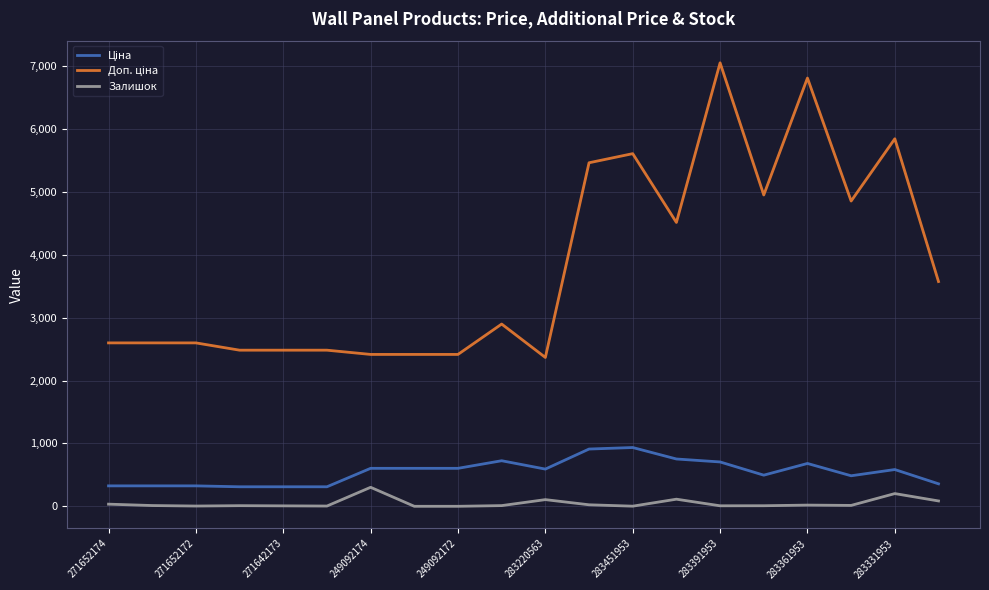

What is the greatest value displayed?

7051.3